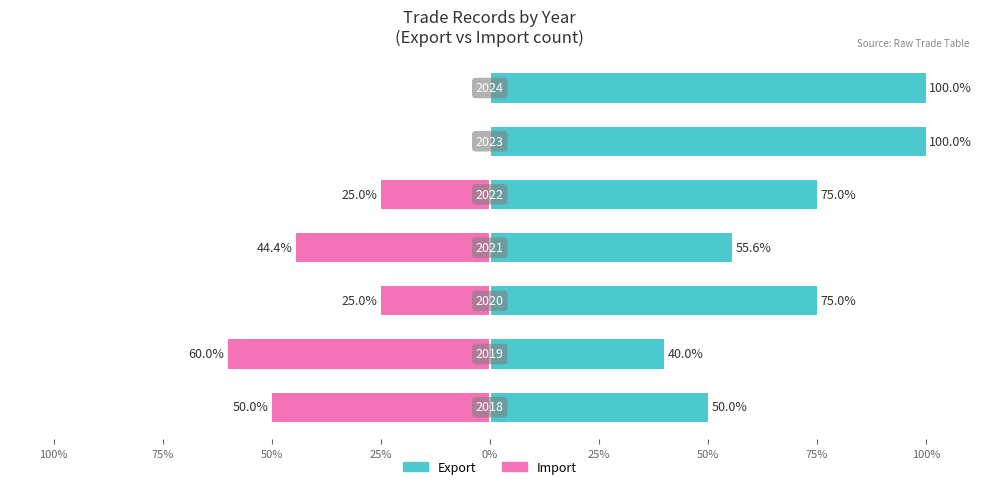

Where is Export nearest to the value 70?

75%